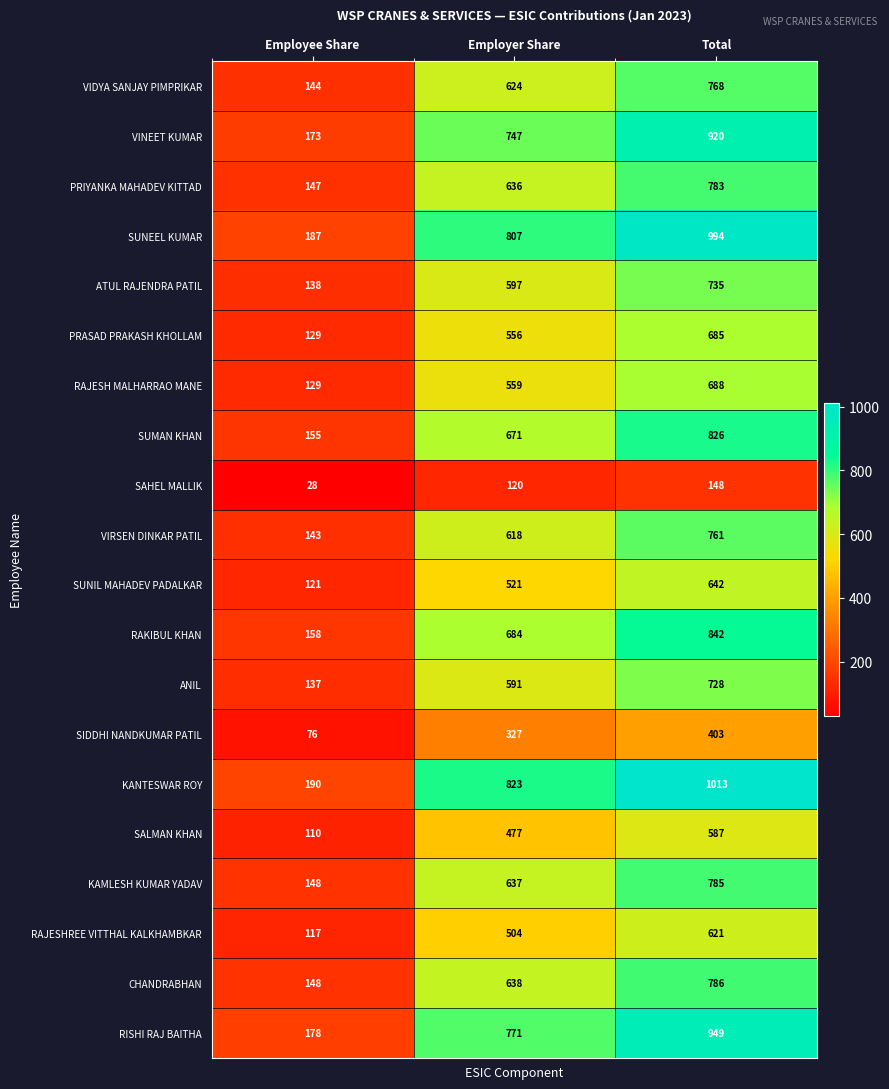

What is the total value across all series at Employer Share?

11908